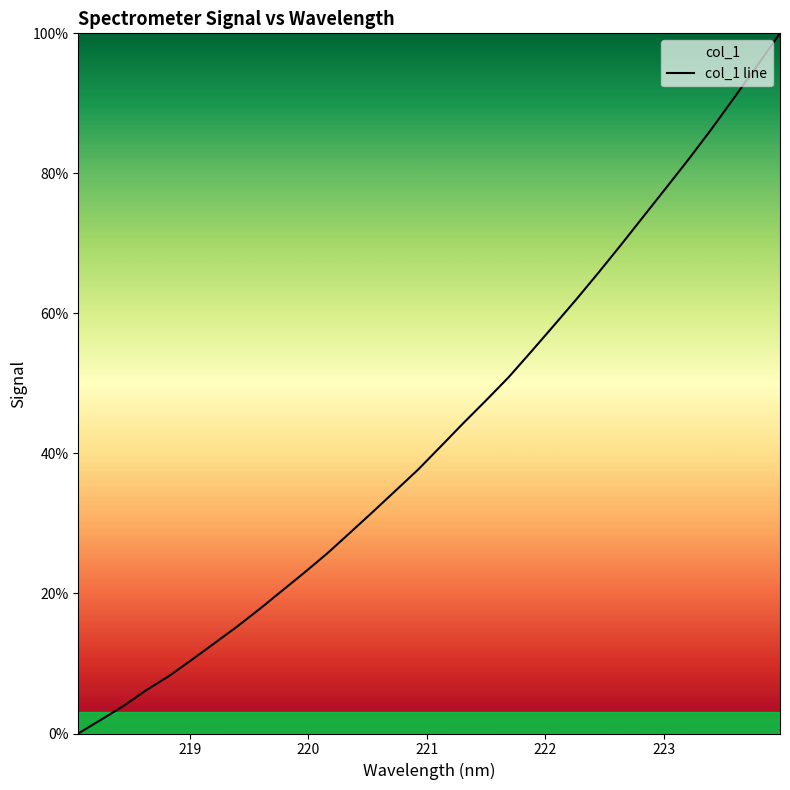

What is the difference between the maximum and minimum values?

100.0